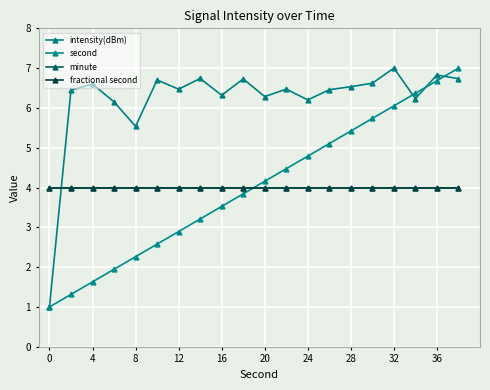

Does the chart have visible grid lines?

Yes